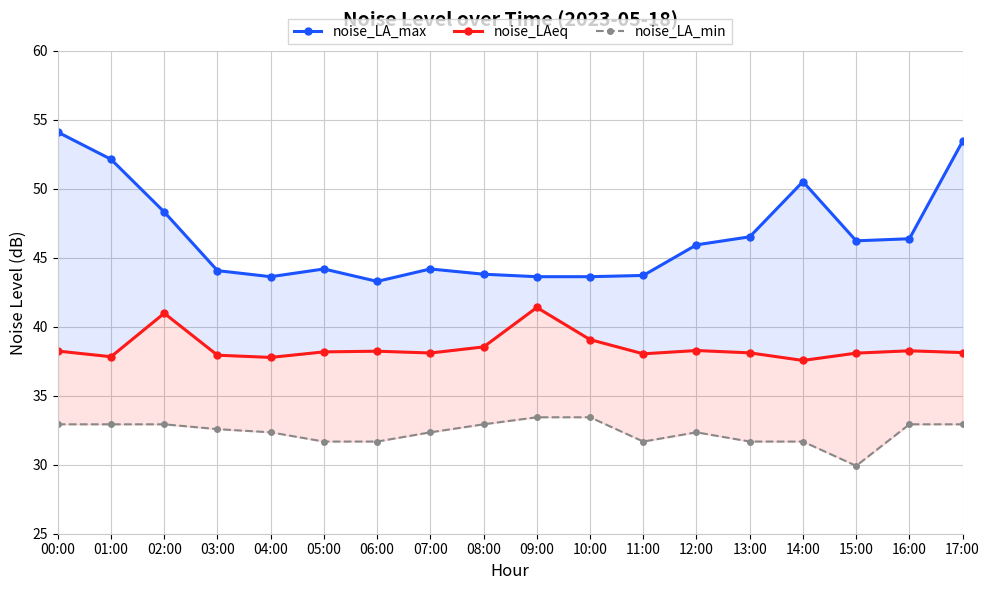

Does the chart display data point markers on the line(s)?

Yes